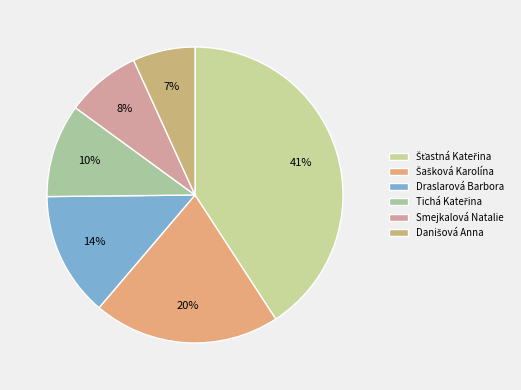

Count the number of slices in the pie.

6